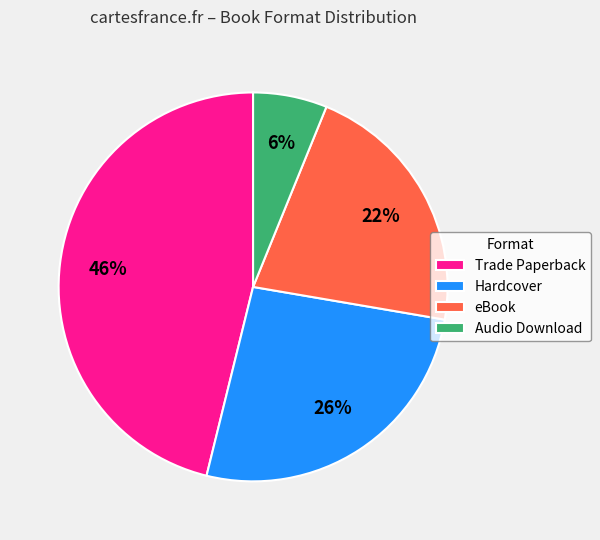

What percentage is the Audio Download slice, to the nearest percent?

6%